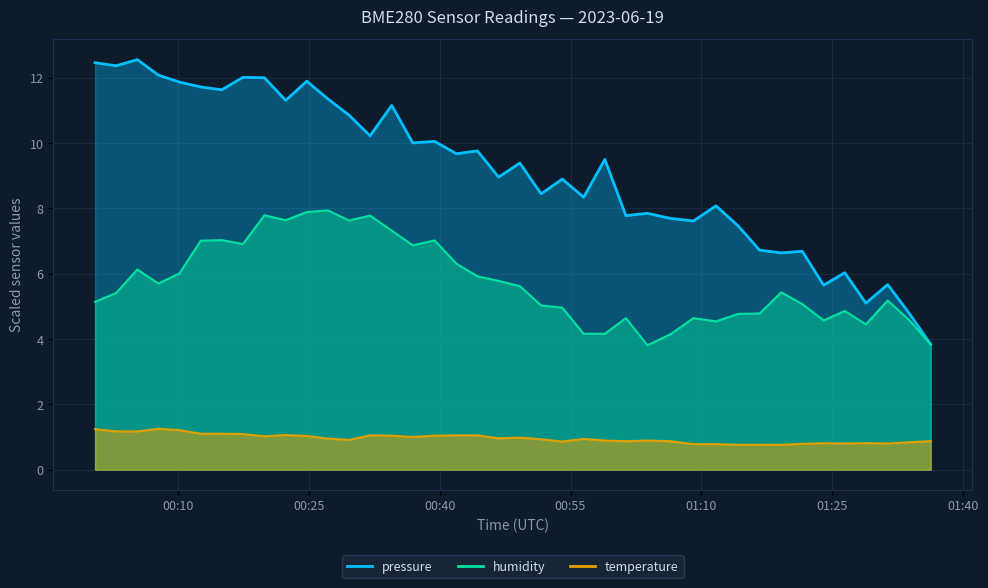

List the series in order of their overall mean, lowest first.

temperature, humidity, pressure